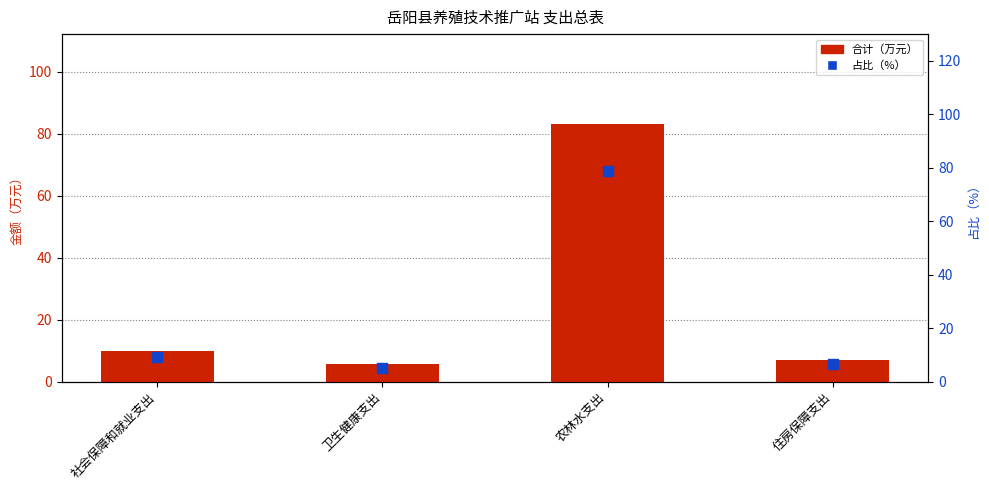

Which series contains the highest Y value?

合计（万元）